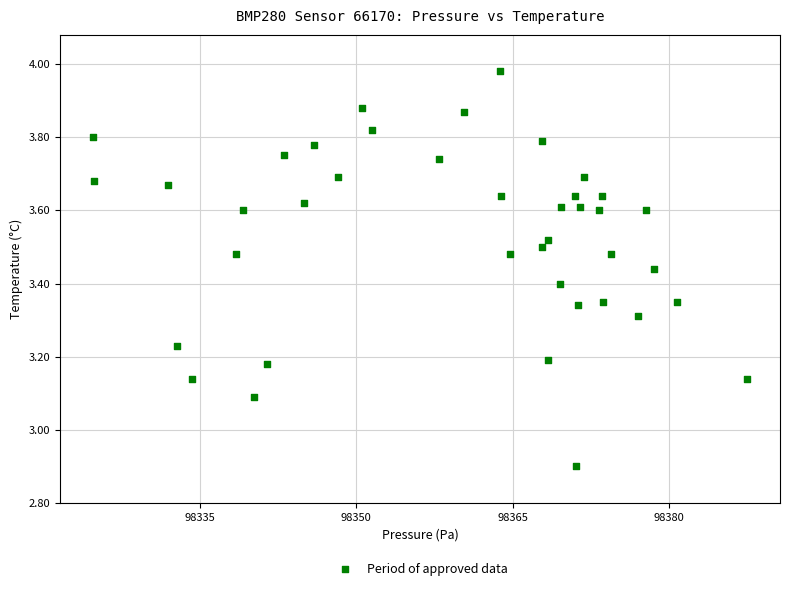

What is the range of X values (max minus min)?

62.7